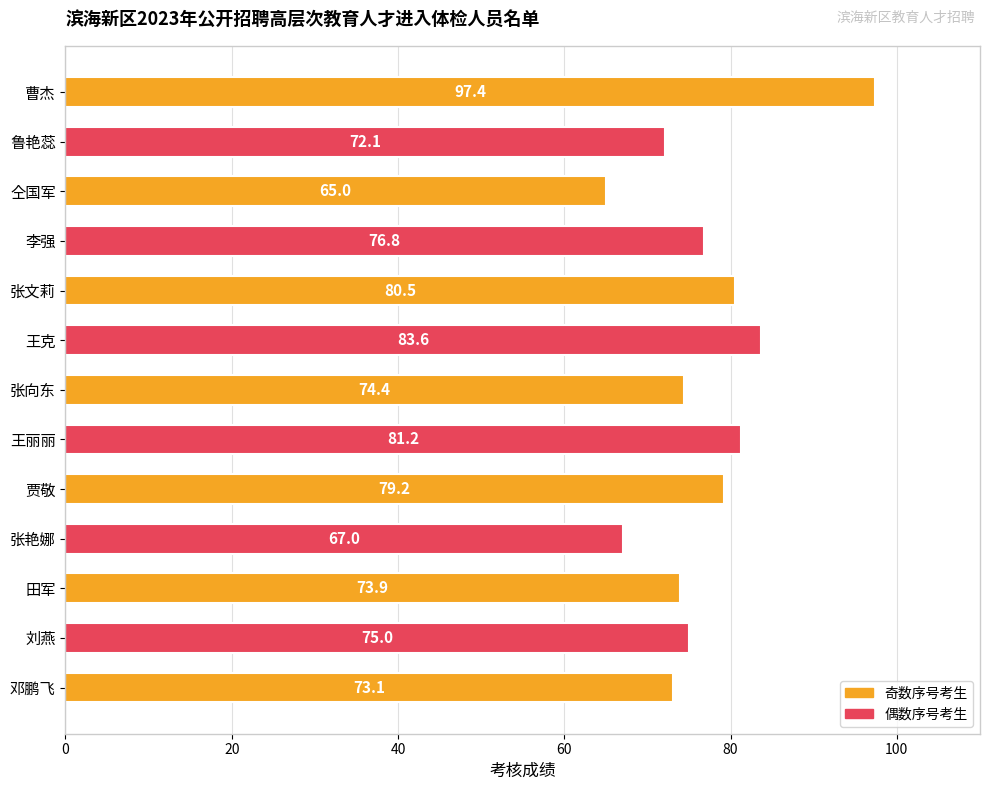

Which has a higher value, 刘燕 or 邓鹏飞?

刘燕